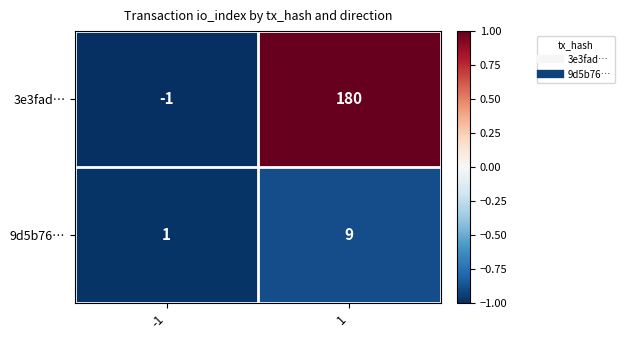

The value of 3e3fad… at -1 is 0. True or false?

False